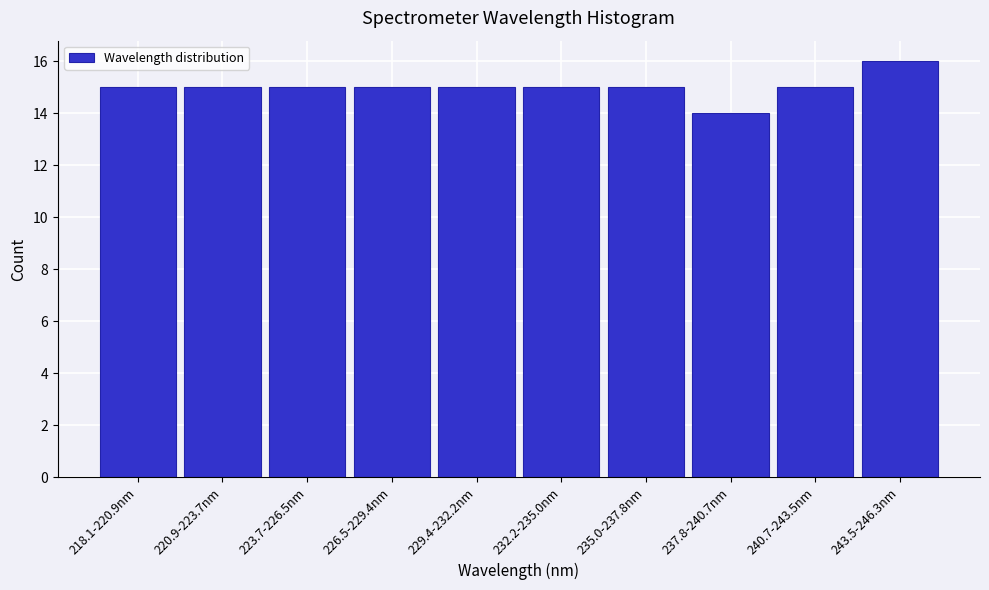

Reading left to right, transcribe all the data shown in this chart.

15	15	15	15	15	15	15	14	15	16